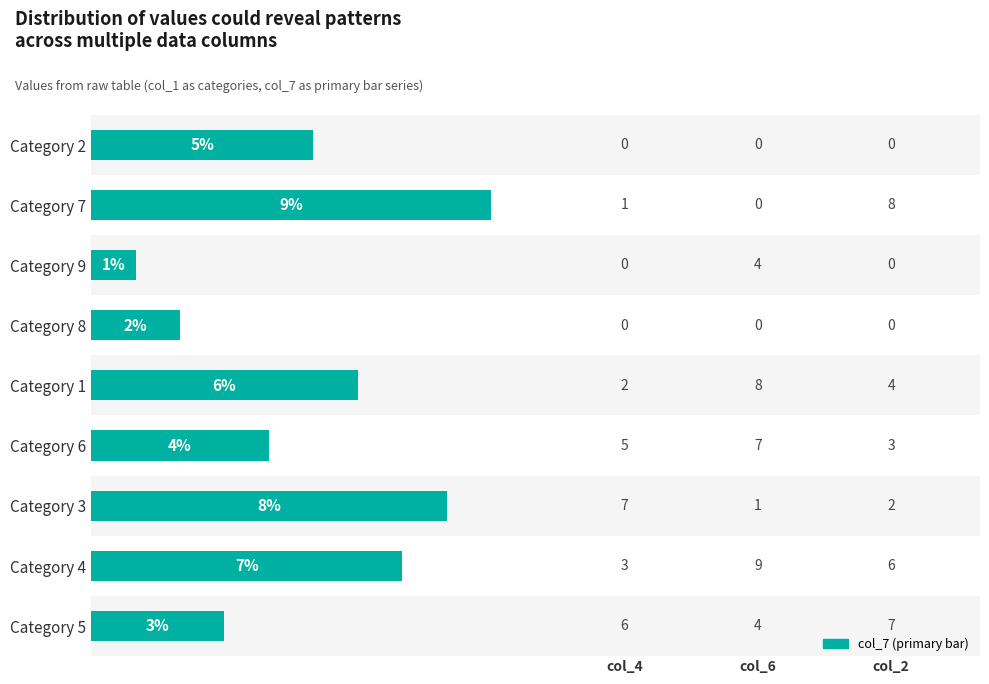

The chart shows a value of 2 at Category 2. True or false?

False